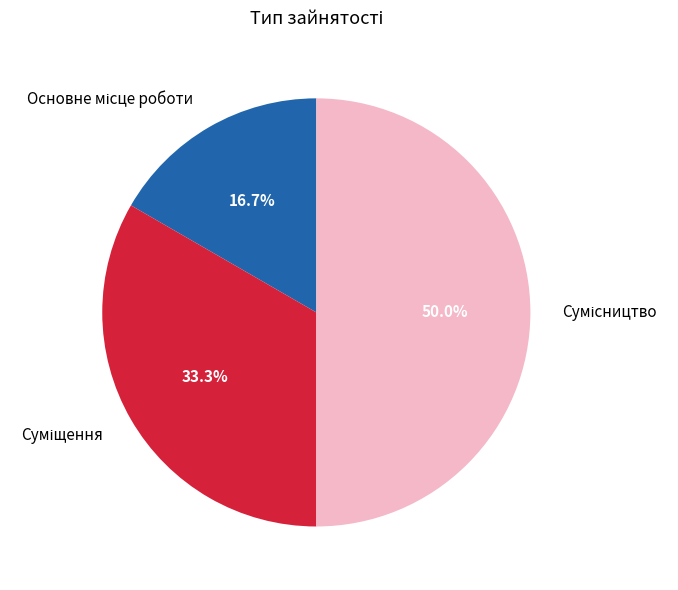

How many slices are in this pie chart?

3